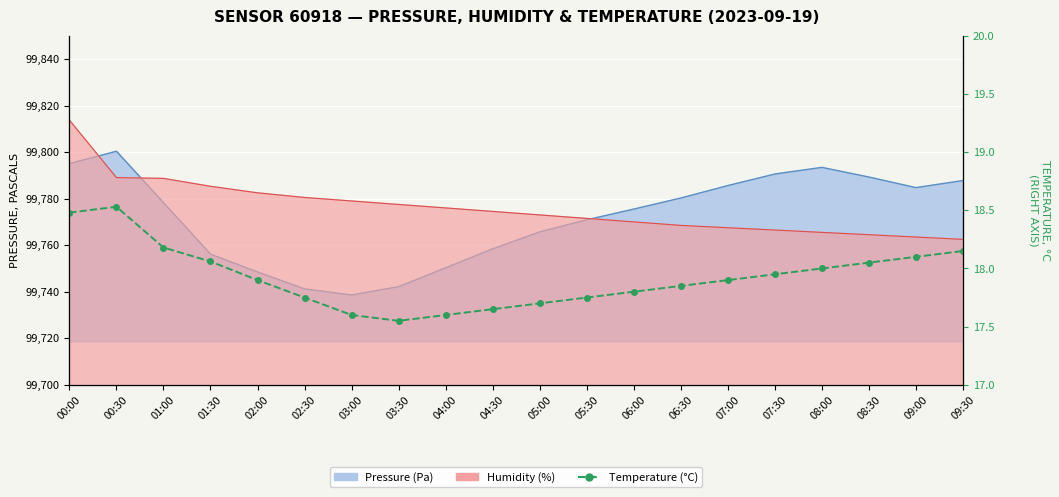

How many data points does each series have?

20